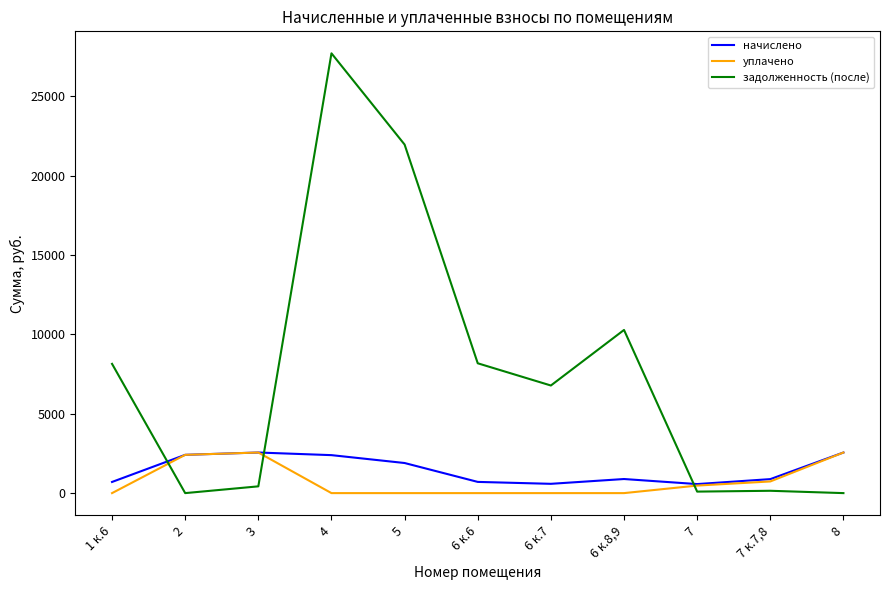

What is the difference between the maximum and minimum values in the начислено series?

1987.5